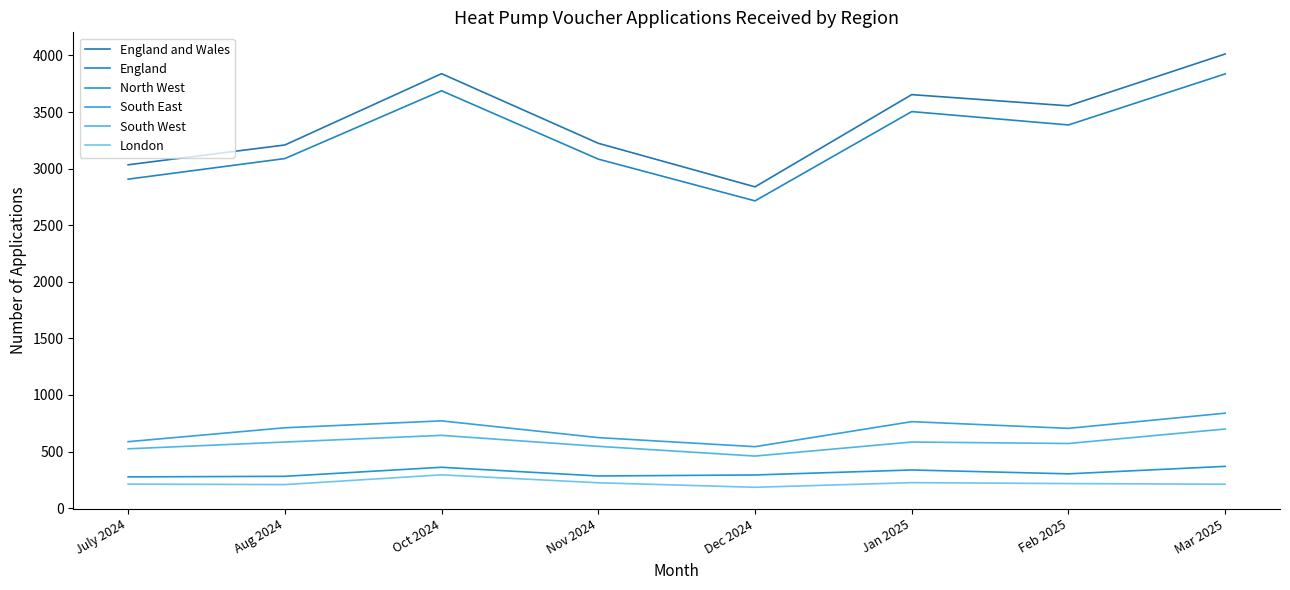

The England and Wales series shows 3224 at Nov 2024. True or false?

True